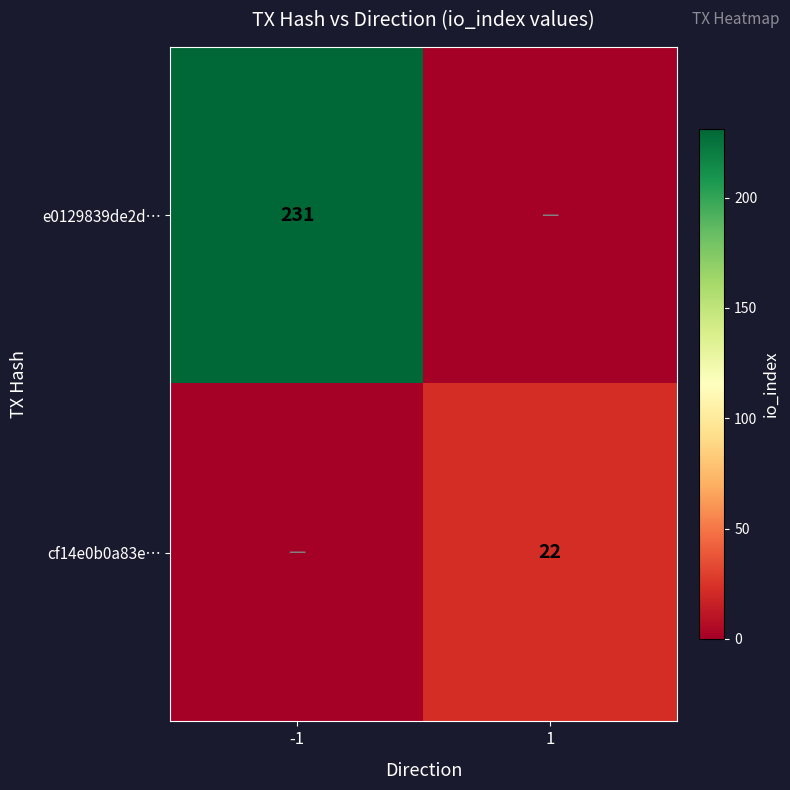

Is it true that e0129839de2d… equals 352 at -1?

False